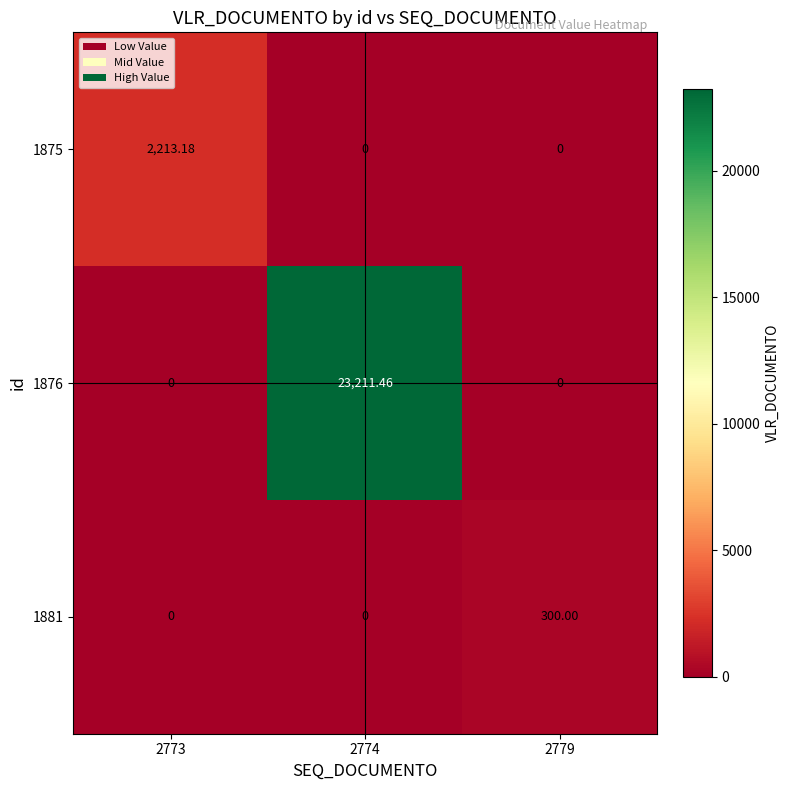

How many values in 1881 are above zero?

1